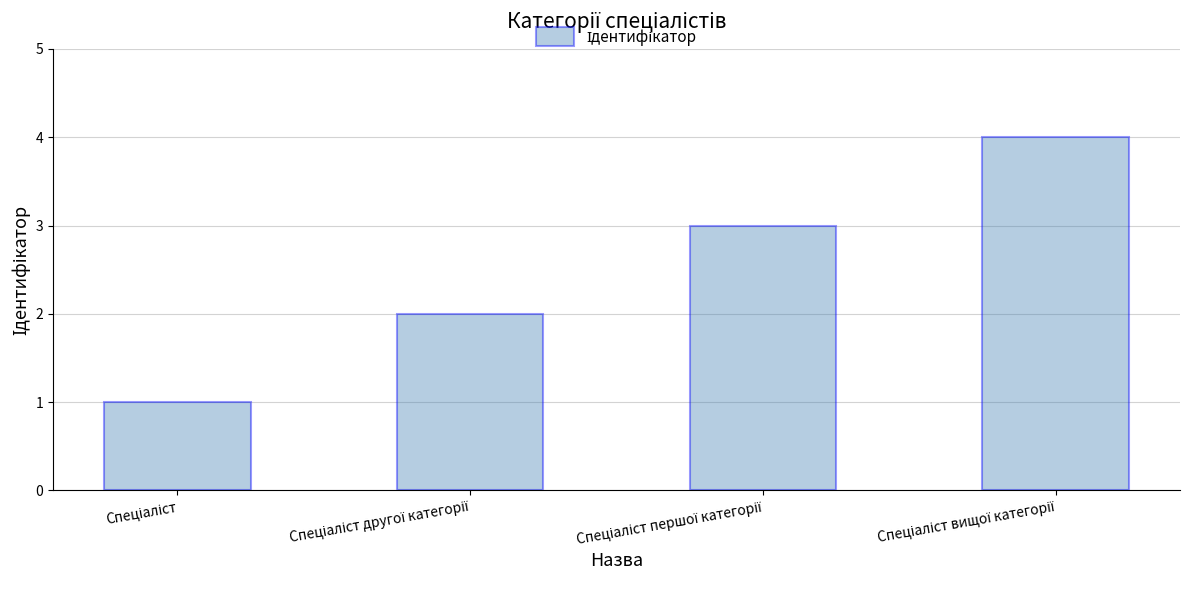

What is the maximum value shown in the chart?

4